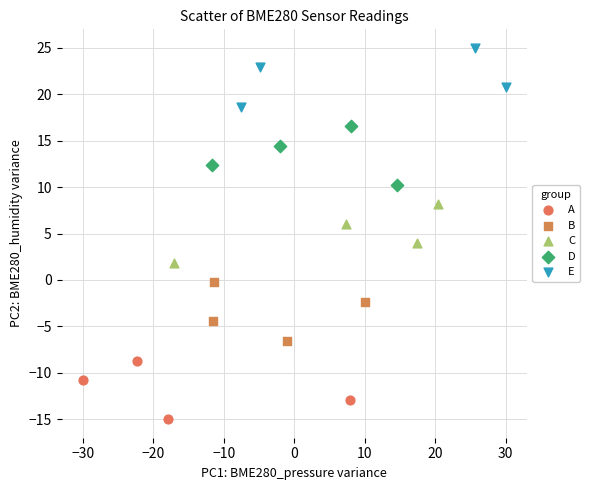

Which series contains the highest Y value?

E